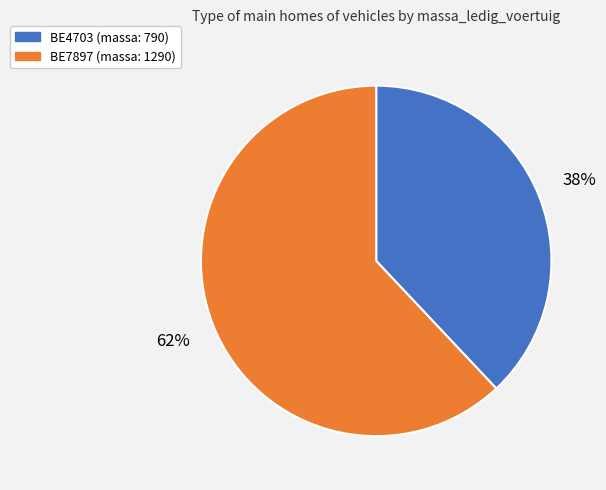

Count the number of slices in the pie.

2